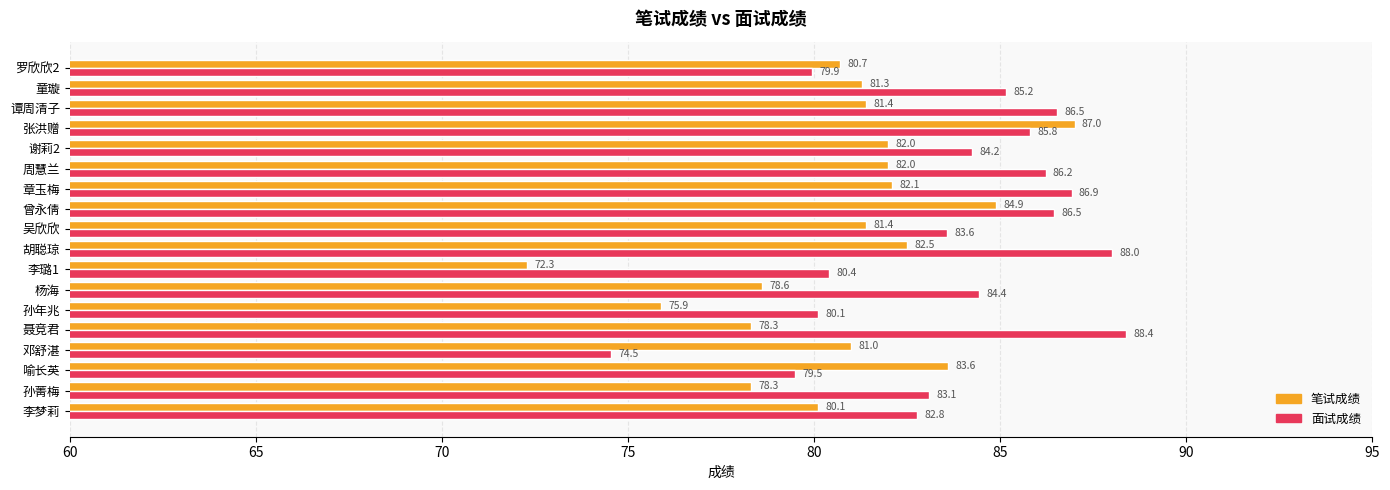

At which category does the chart reach its peak across all series?

聂竞君